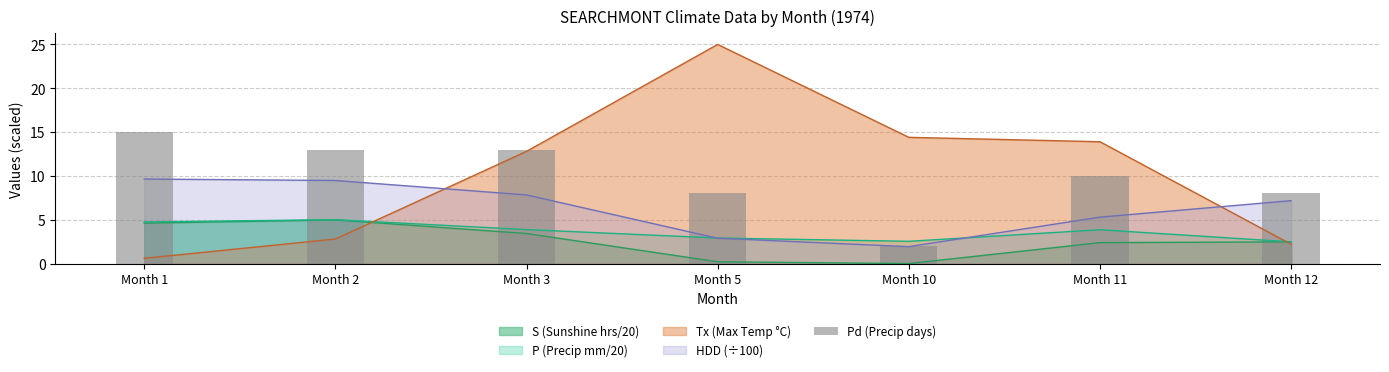

Rank the categories by value from highest to lowest.

Month 1, Month 2, Month 3, Month 11, Month 5, Month 12, Month 10